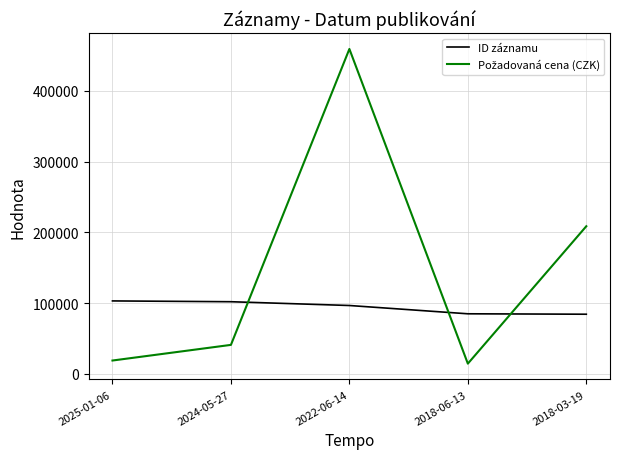

What is the spread (max minus min) of values at 2018-06-13?

70411